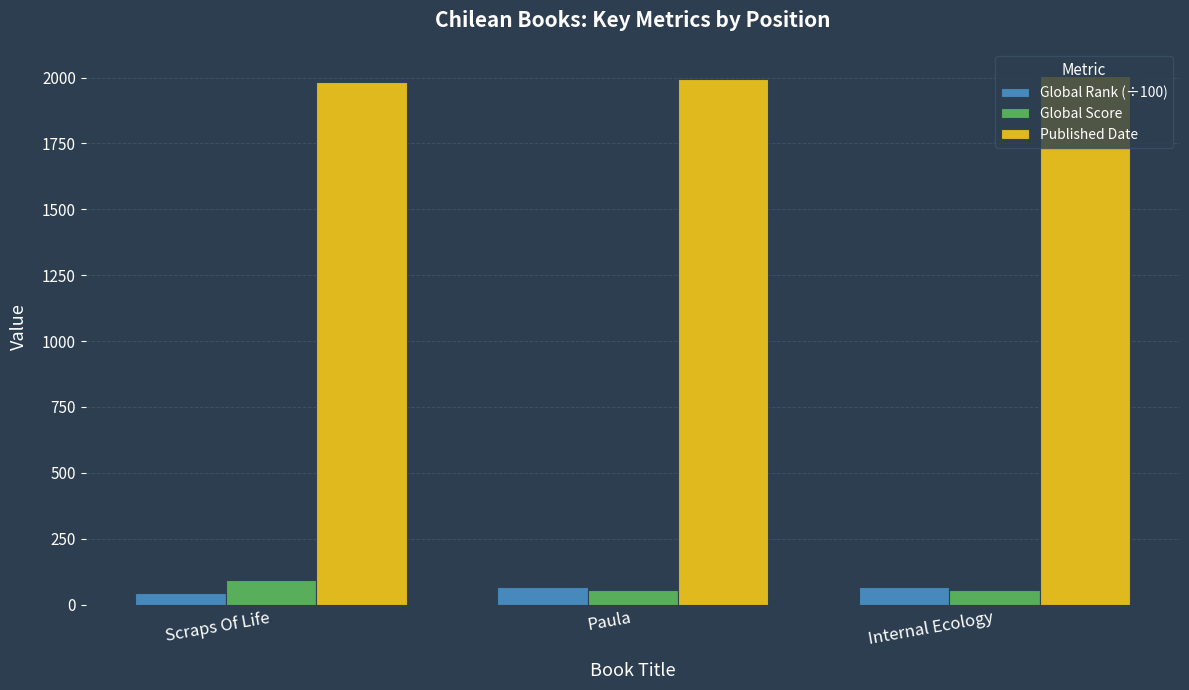

What is the sum of the Published Date values at Internal Ecology and Scraps Of Life?

3990.0